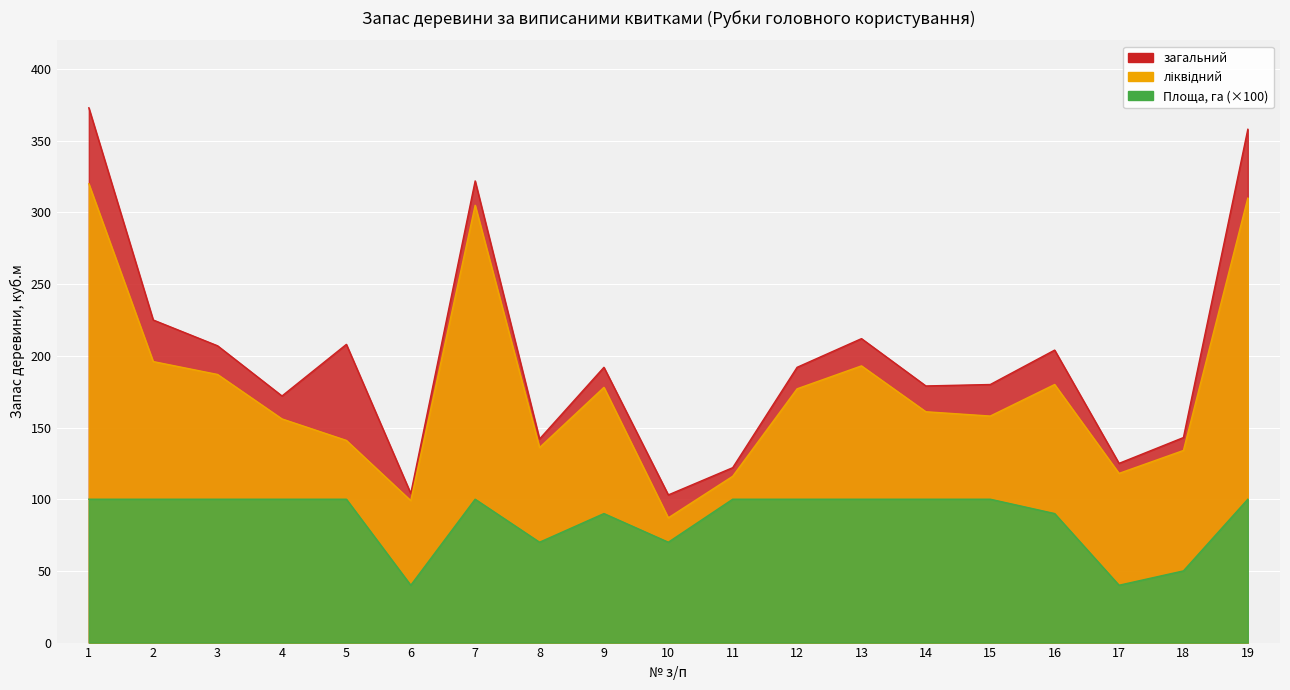

True or false: Площа, га and загальний cross at least once.

False